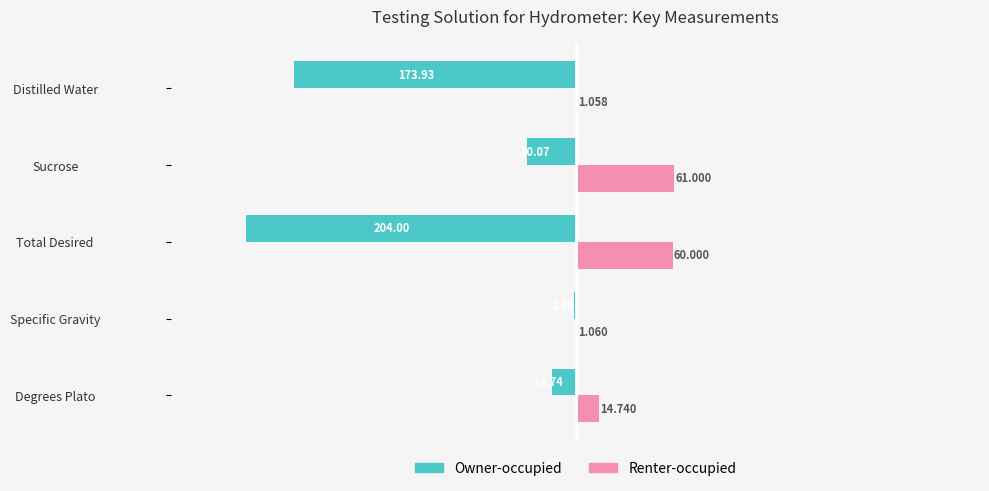

At which label does Owner-occupied reach its peak?

Specific Gravity